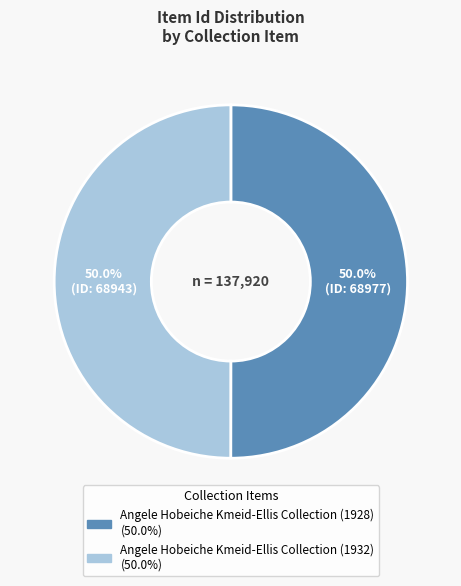

Approximately how many times larger is the value at Angele Hobeiche Kmeid-Ellis Collection (1928) compared to Angele Hobeiche Kmeid-Ellis Collection (1932)?

1.0